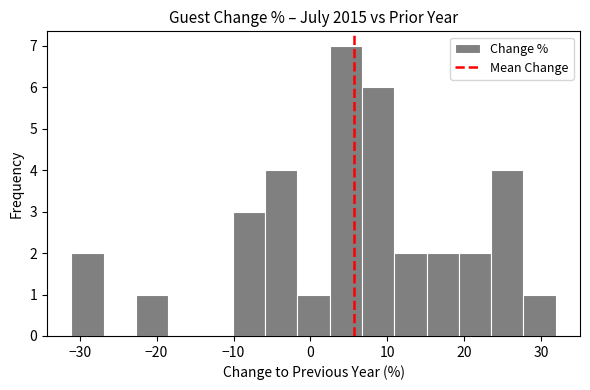

Reading left to right, list every bar in this chart as the range it spans on the x-axis followed by its height. Neither the bar edges nor the heights are printed on the chart, so give them approximately, as read against the axes.

-31.1 to -26.9: 2
-26.9 to -22.7: 0
-22.7 to -18.5: 1
-18.5 to -14.3: 0
-14.3 to -10.1: 0
-10.1 to -5.9: 3
-5.9 to -1.7: 4
-1.7 to 2.5: 1
2.5 to 6.7: 7
6.7 to 10.9: 6
10.9 to 15.1: 2
15.1 to 19.3: 2
19.3 to 23.5: 2
23.5 to 27.7: 4
27.7 to 31.9: 1